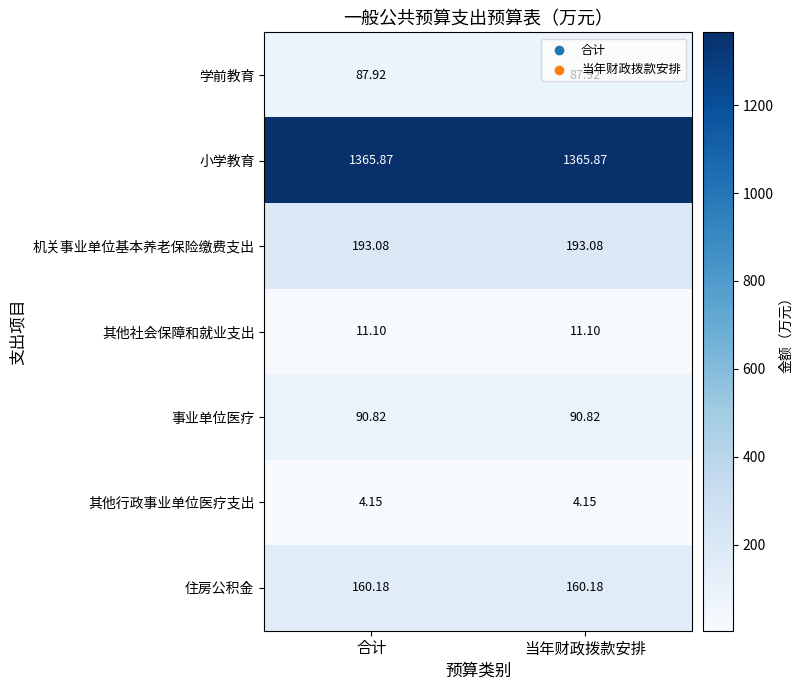

Rank the series by their maximum value, from highest to lowest.

小学教育, 机关事业单位基本养老保险缴费支出, 住房公积金, 事业单位医疗, 学前教育, 其他社会保障和就业支出, 其他行政事业单位医疗支出